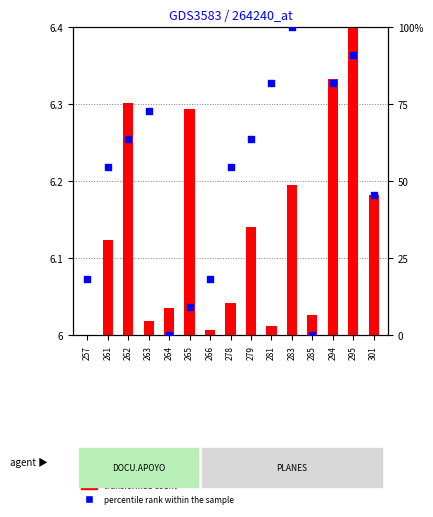

What is the change in value from 281 to 285?

-81.8